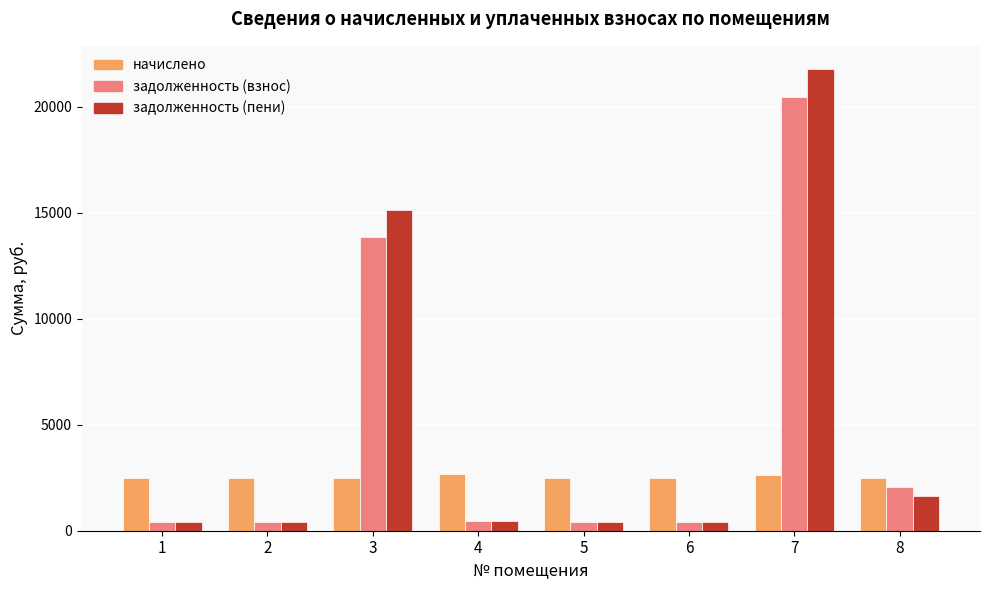

At which label is задолженность (пени) closest to 11099?

3